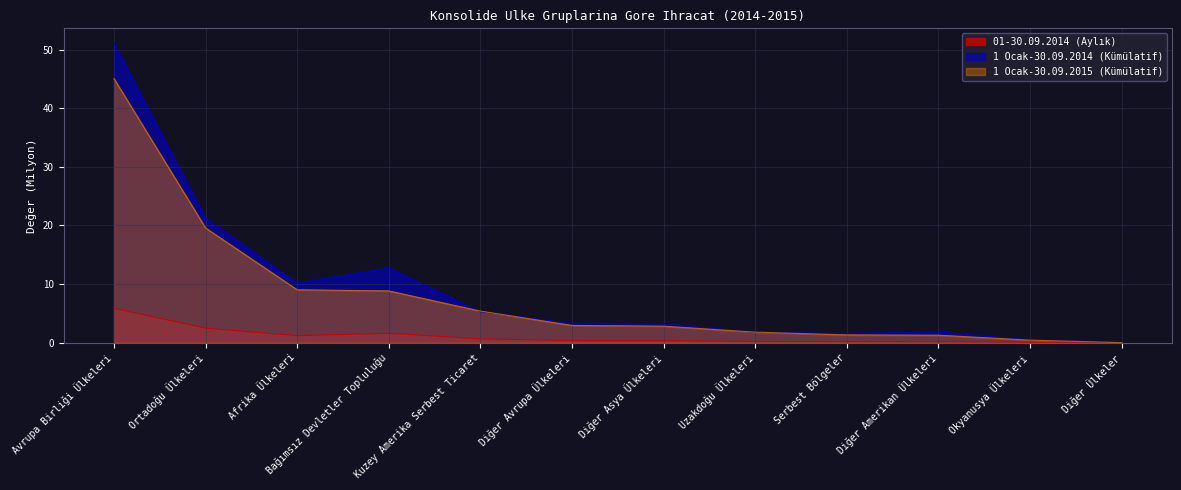

At which label is 1 Ocak-30.09.2015 (Kümülatif) closest to 22?

Ortadoğu Ülkeleri